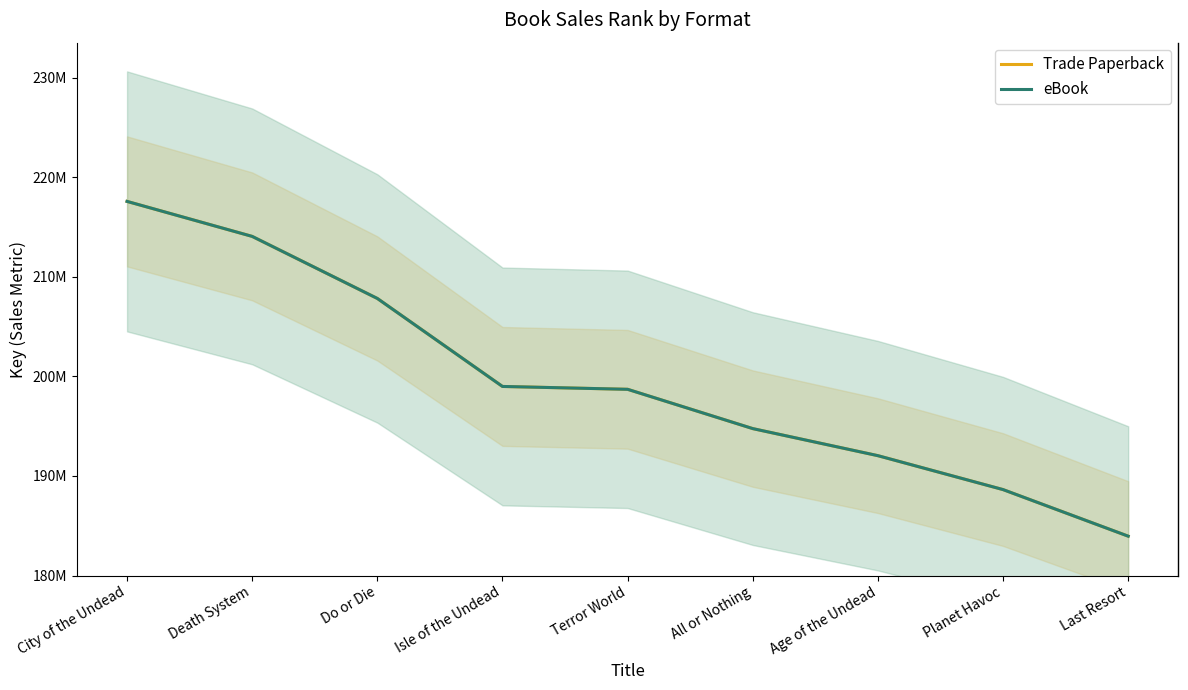

How many data points in Trade Paperback are above 198700289?

4